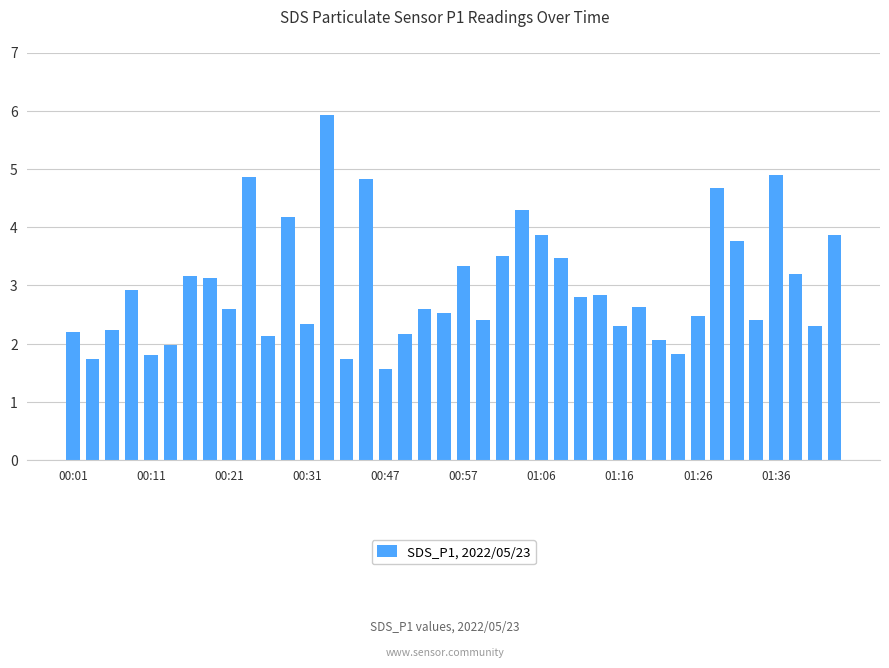

What is the greatest value displayed?

5.9